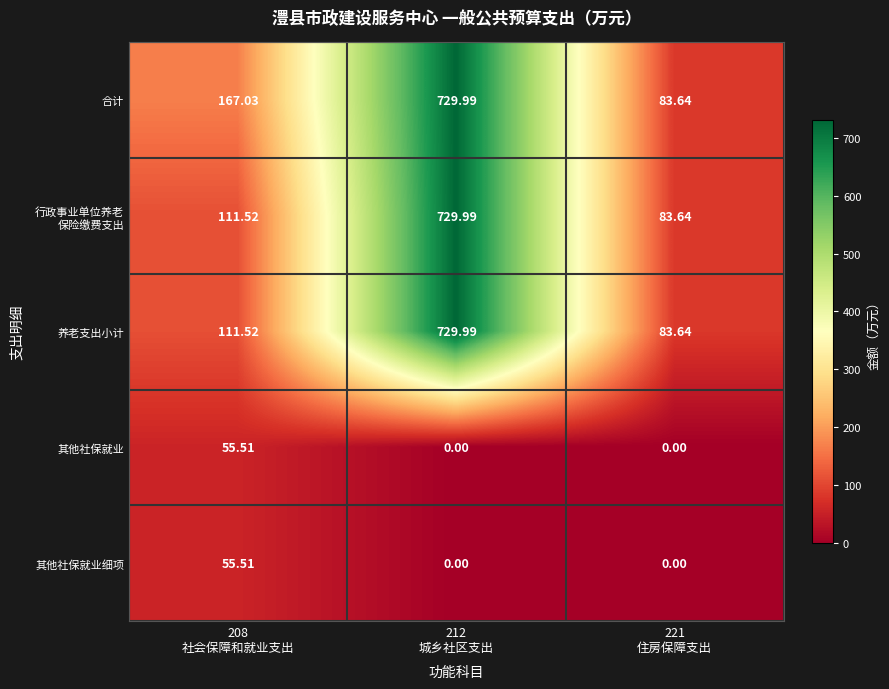

Which series has the largest total across all categories?

合计